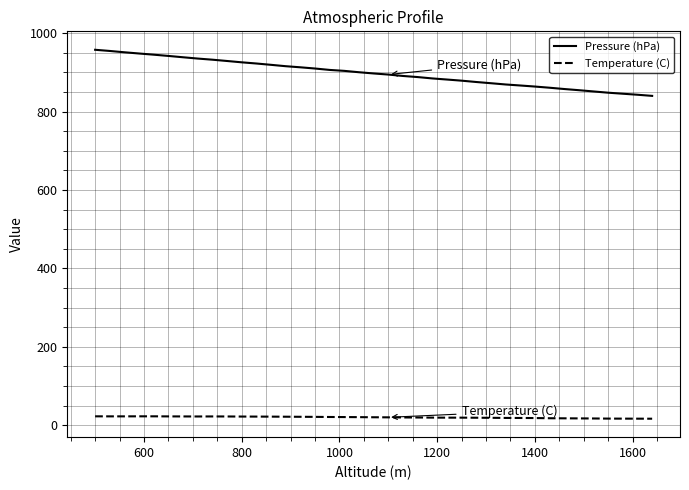

Which series has the widest spread of values?

Pressure (hPa)